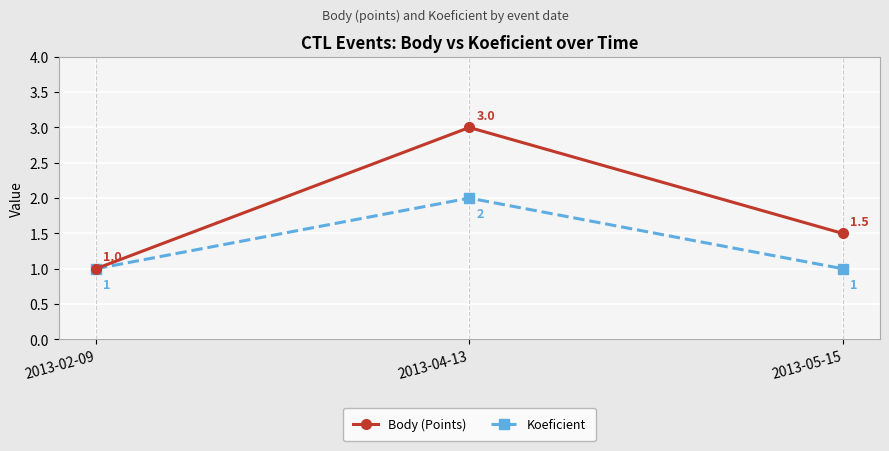

Rank the series by their maximum value, from lowest to highest.

Koeficient, Body (Points)